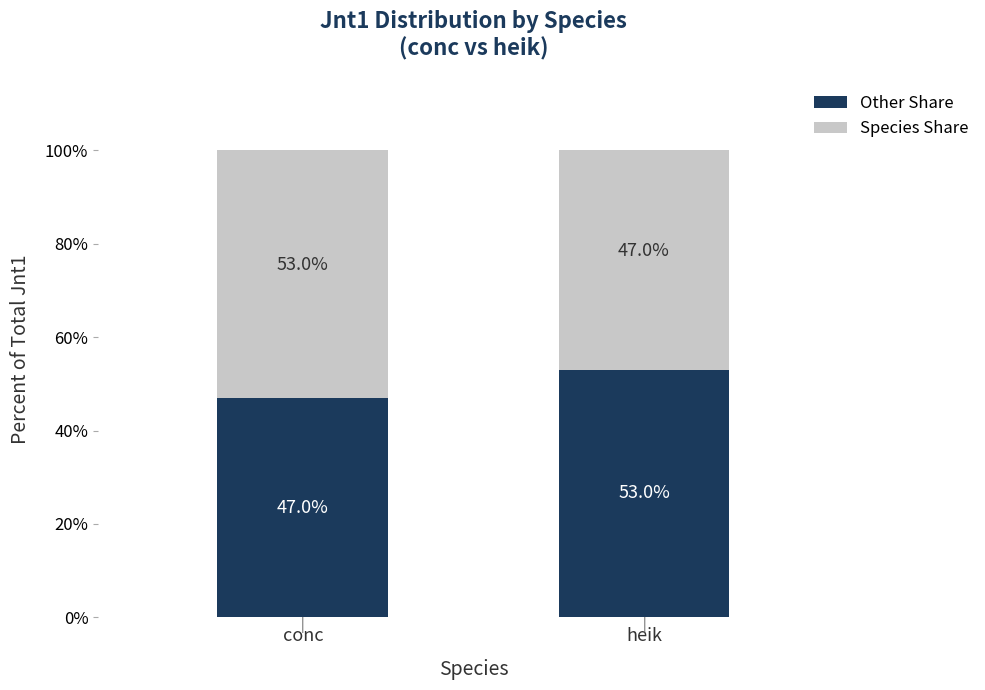

Does the chart contain any negative values?

No